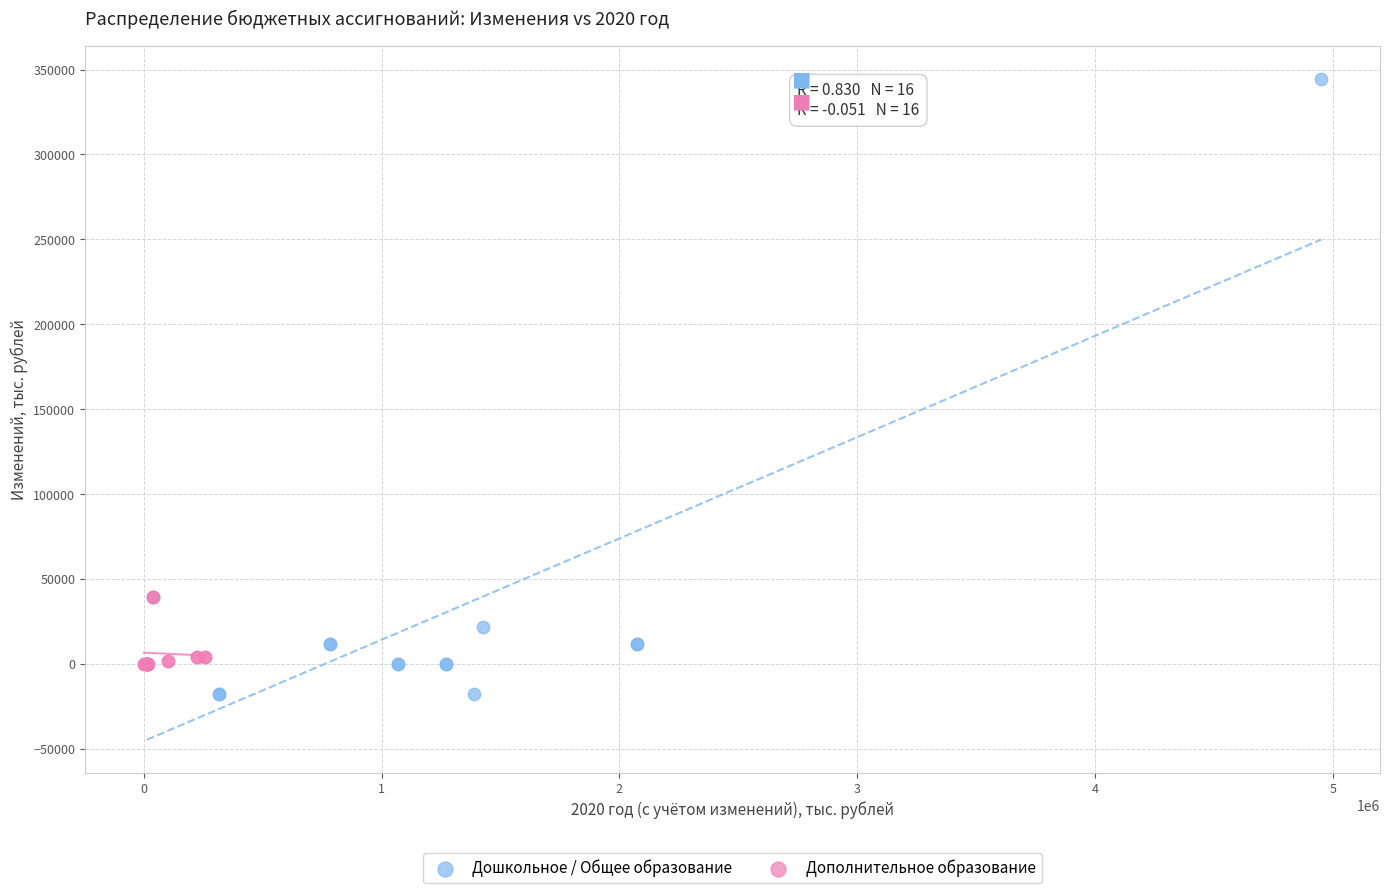

Which series has the largest Y range (max minus min)?

Дошкольное / Общее образование